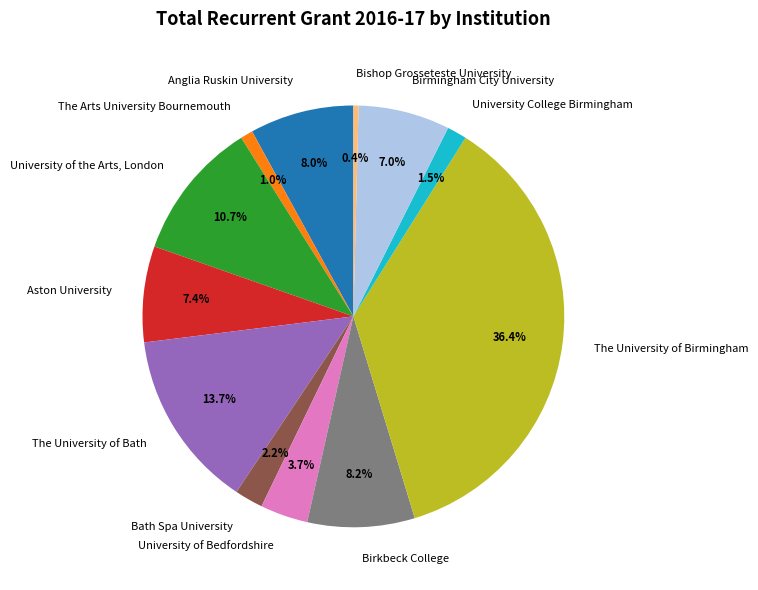

Is there a majority slice in this chart?

No